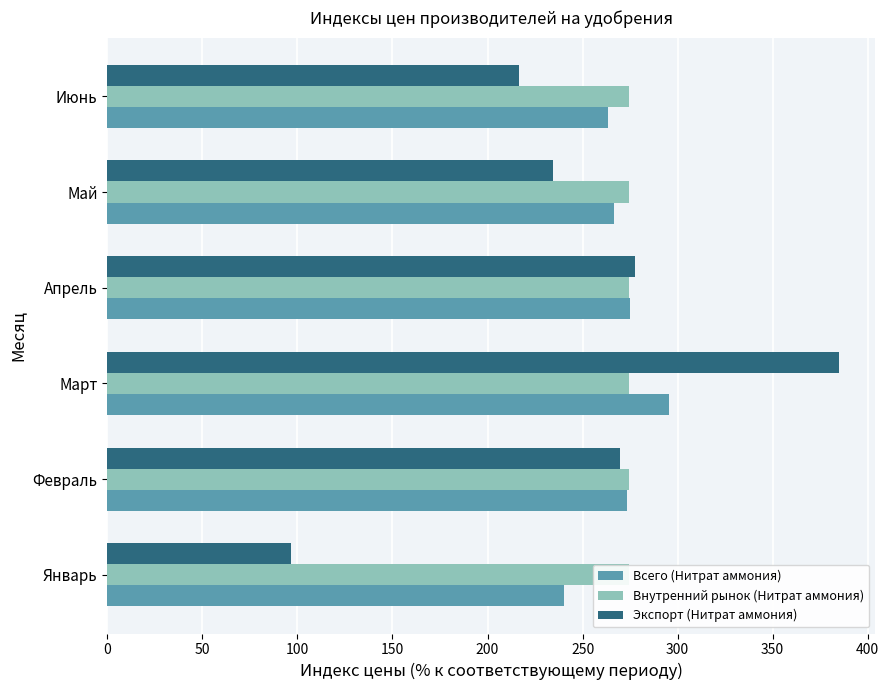

What is the difference between the maximum and minimum values in the Экспорт (Нитрат аммония) series?

287.9